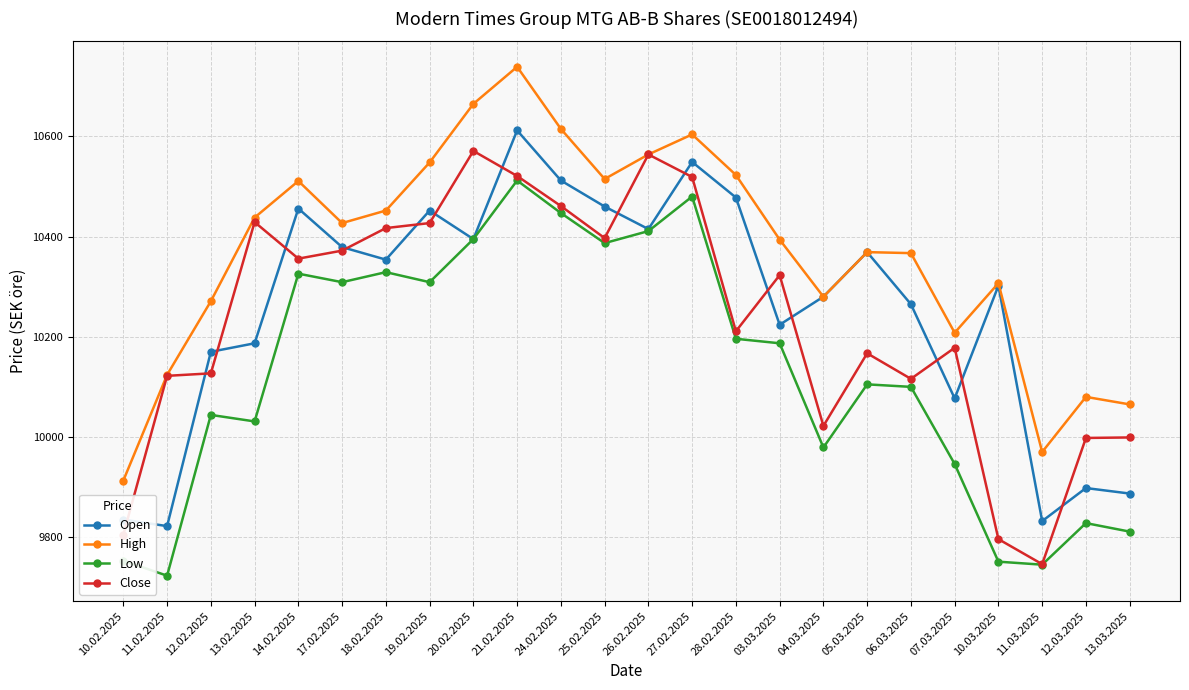

What is the sum of all Open values?

246210